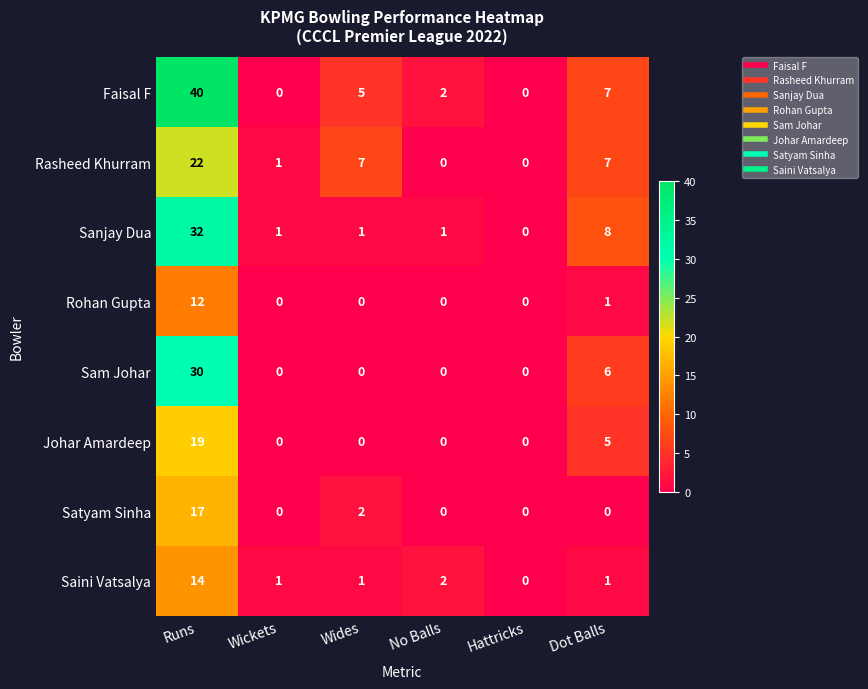

Where does the Sanjay Dua series first go above 1?

Runs